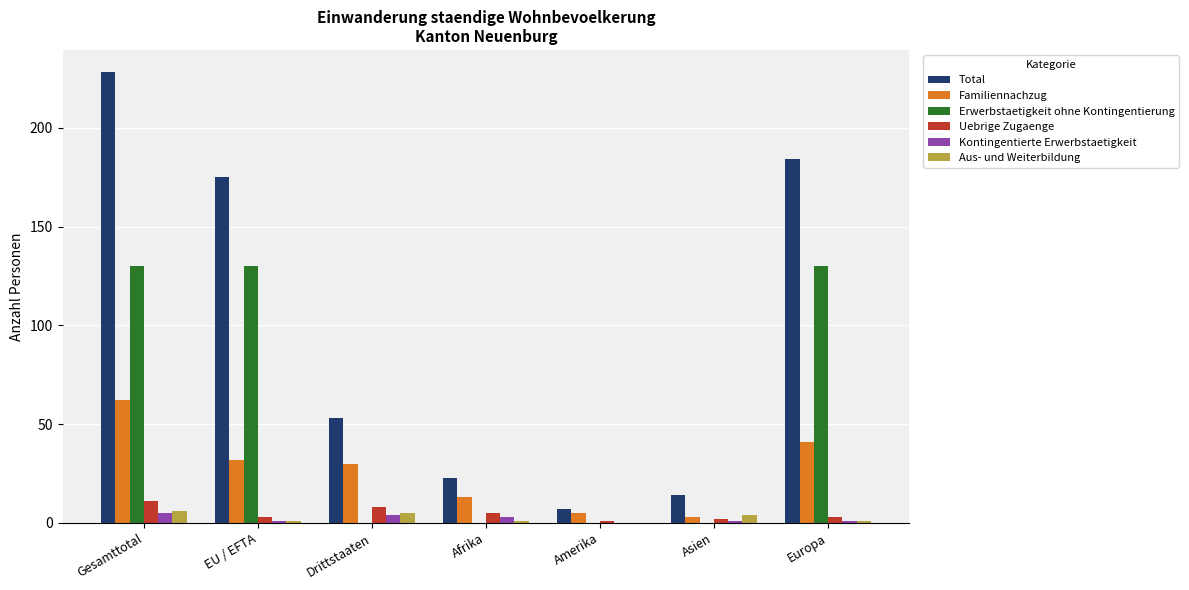

What is the maximum value for Total?

228